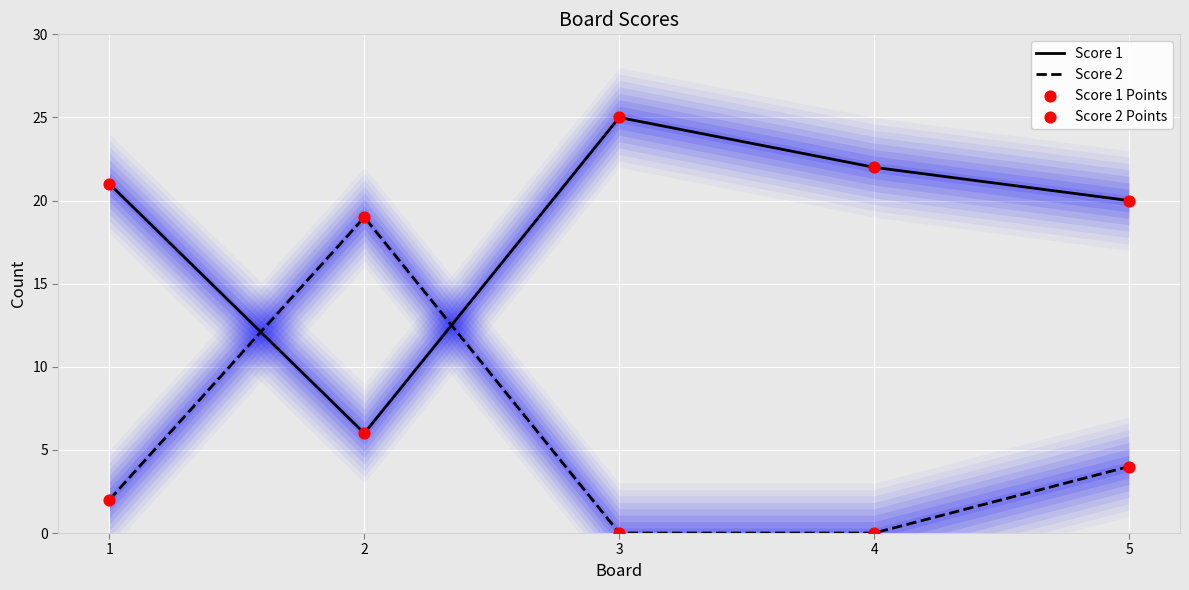

What is the total value across all series at 5?

48